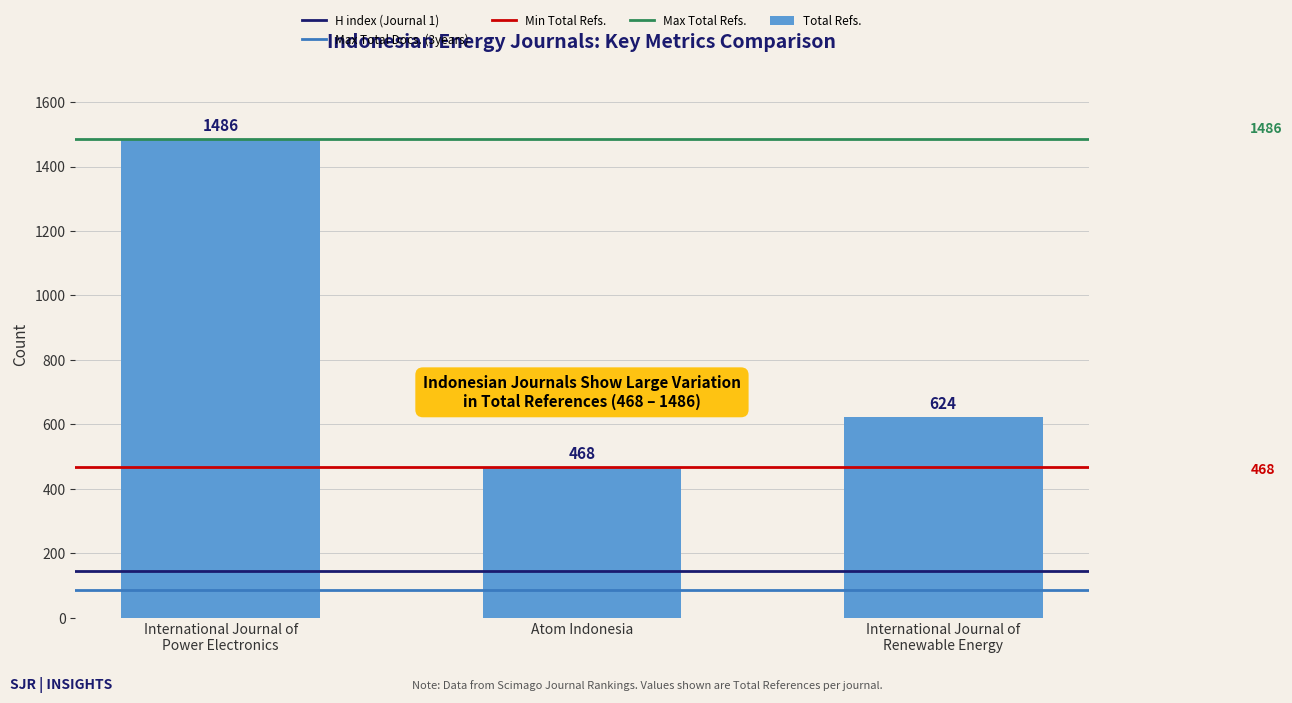

What is the value of the 1st bar from the left?

1486